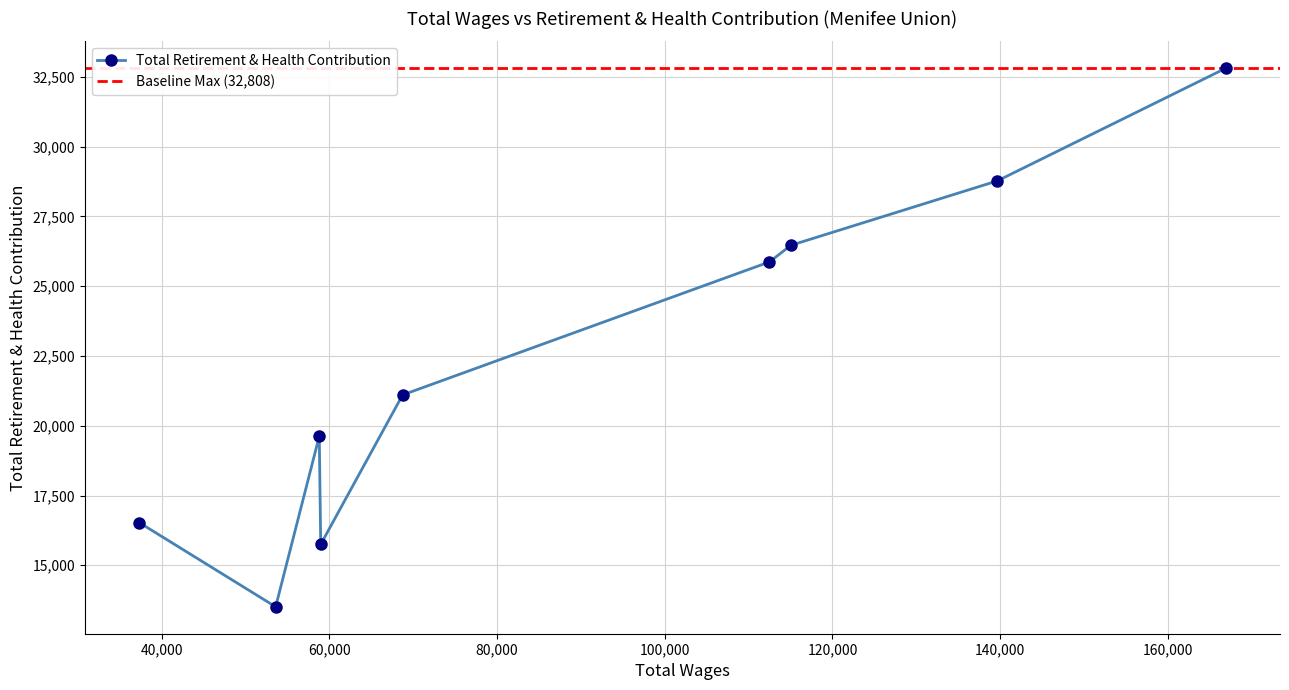

What is the average value?

22271